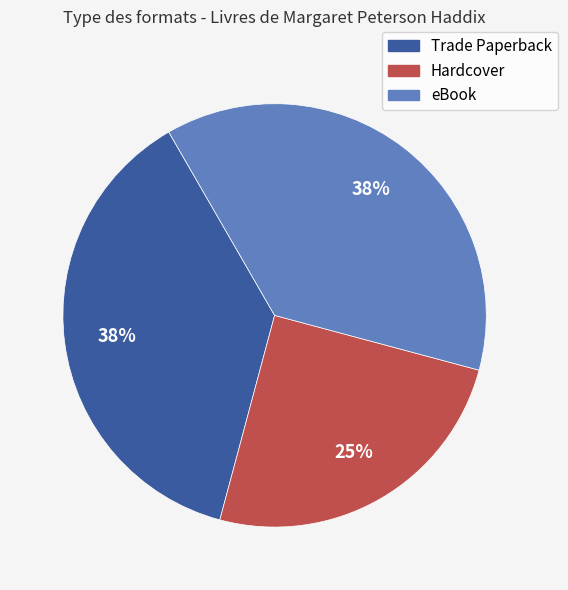

Count the number of slices in the pie.

3